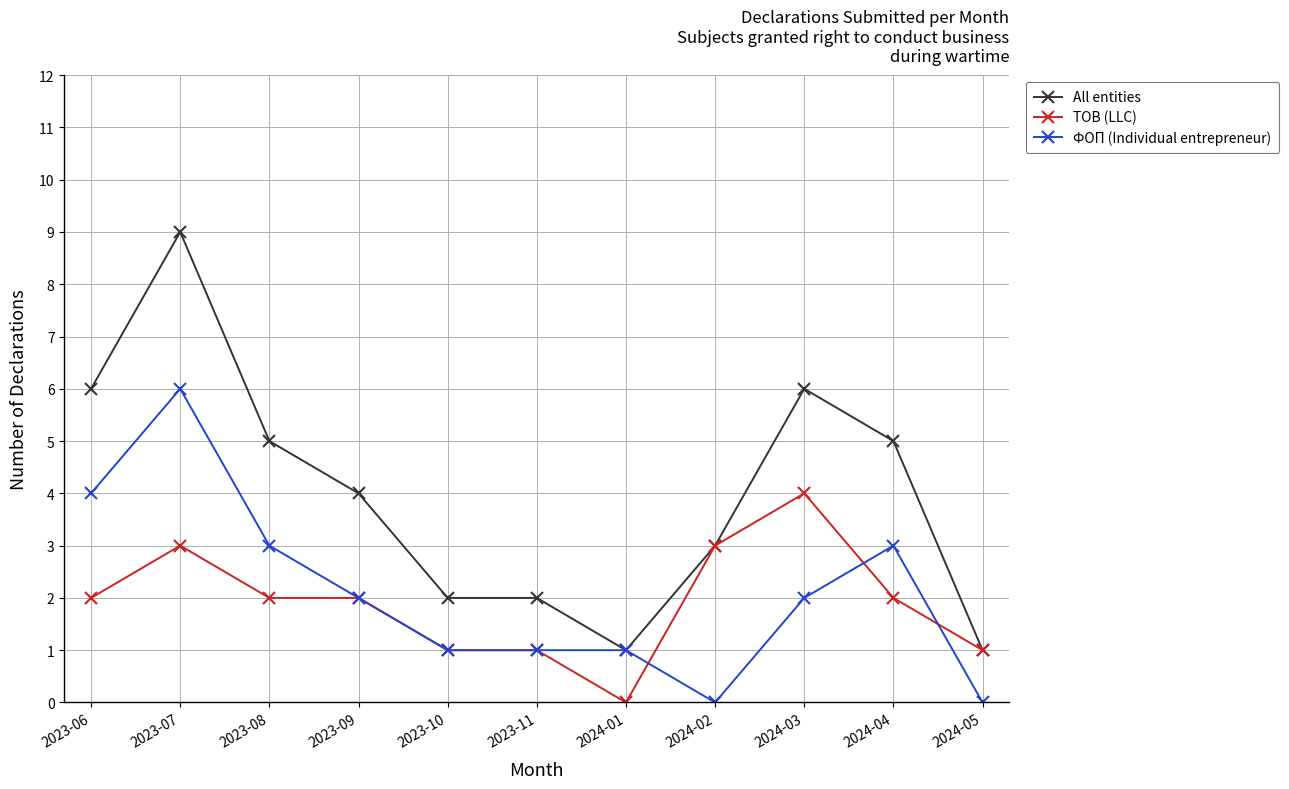

How many data points does each series have?

11